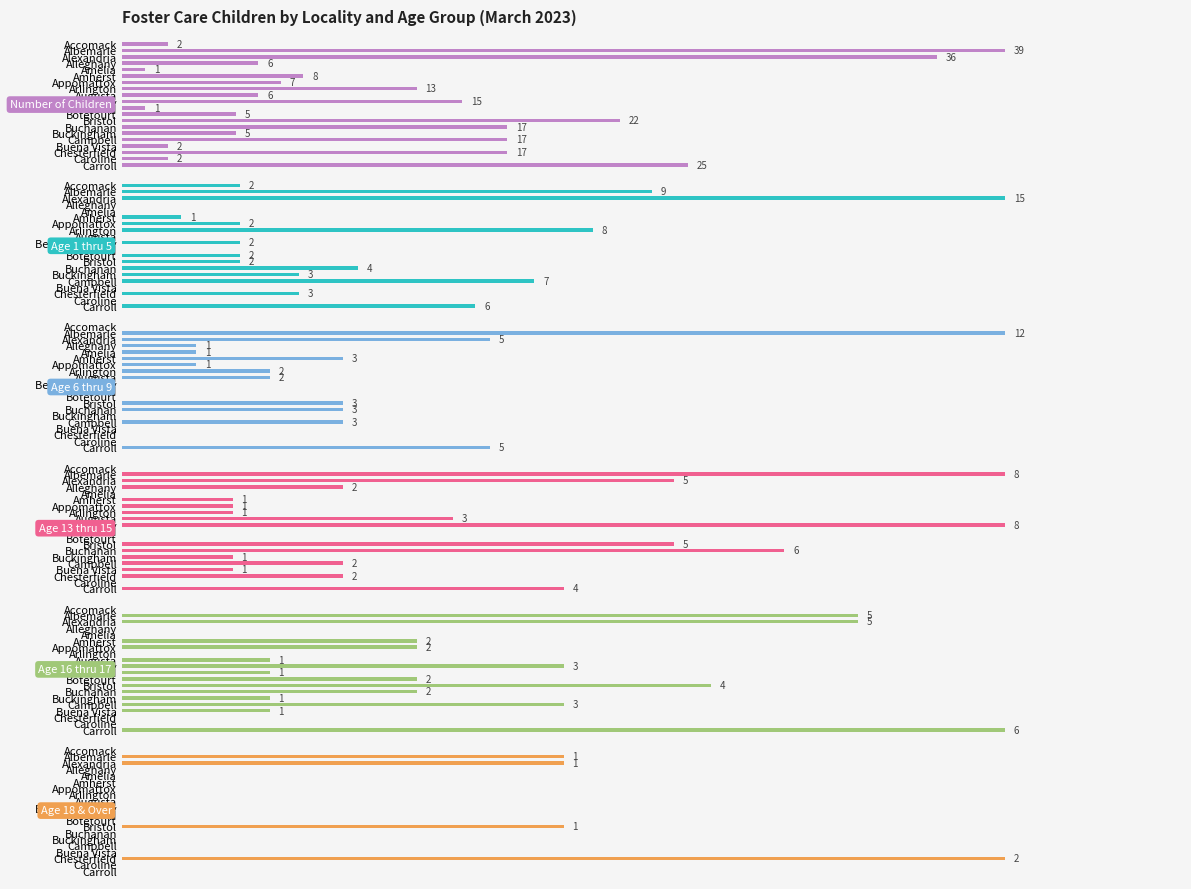

What is the sum of all Age 16 thru 17 values?

38